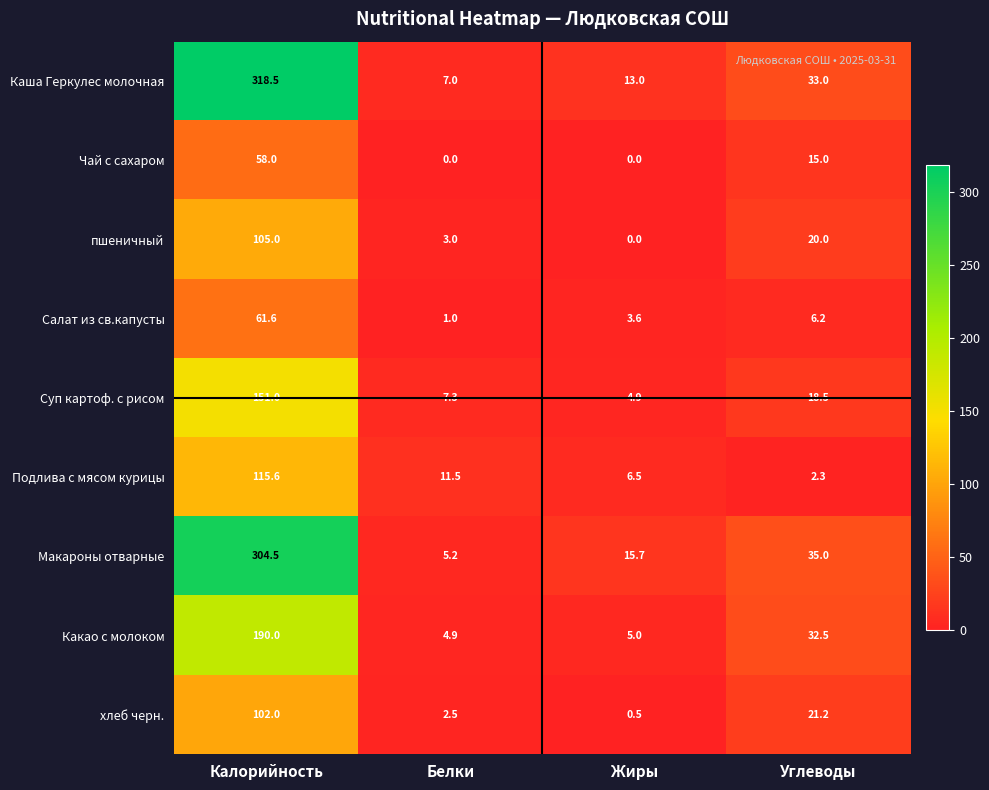

Between Белки and Углеводы, which series saw the biggest shift?

Макароны отварные